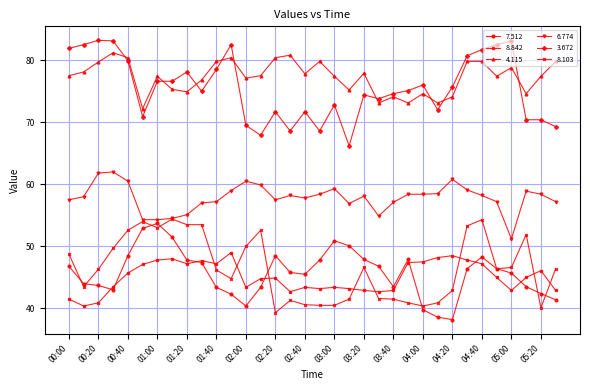

What is the maximum value for 7.512?

53.7